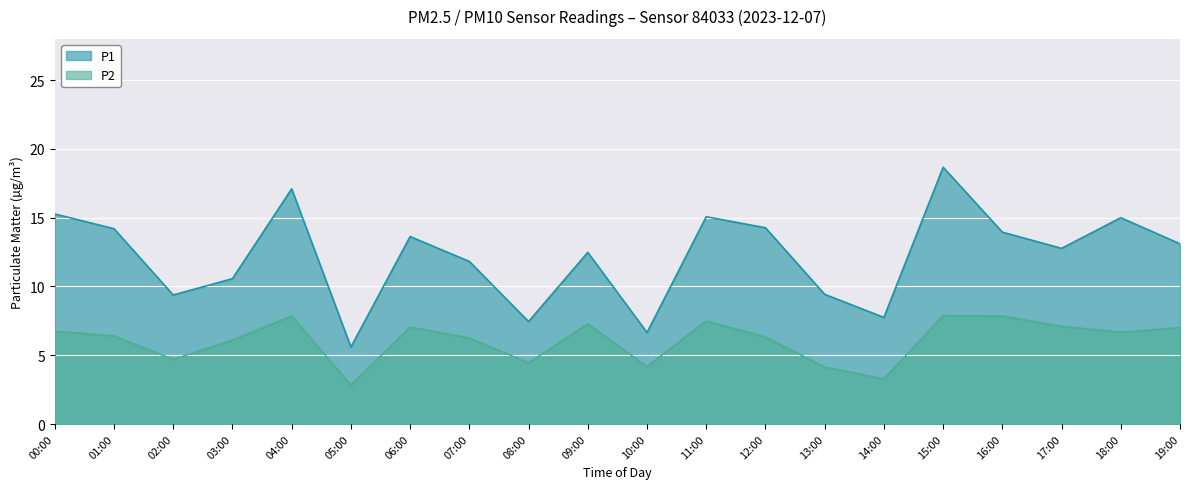

Reading left to right, extract all data points from this chart.

P1: 00:00=15.3	01:00=14.2	02:00=9.4	03:00=10.6	04:00=17.1	05:00=5.6	06:00=13.6	07:00=11.8	08:00=7.5	09:00=12.5	10:00=6.7	11:00=15.1	12:00=14.3	13:00=9.4	14:00=7.8	15:00=18.7	16:00=13.9	17:00=12.8	18:00=15.0	19:00=13.1
P2: 00:00=6.8	01:00=6.4	02:00=4.7	03:00=6.1	04:00=7.8	05:00=2.8	06:00=7.0	07:00=6.2	08:00=4.5	09:00=7.3	10:00=4.2	11:00=7.5	12:00=6.3	13:00=4.2	14:00=3.3	15:00=7.9	16:00=7.8	17:00=7.1	18:00=6.7	19:00=7.0